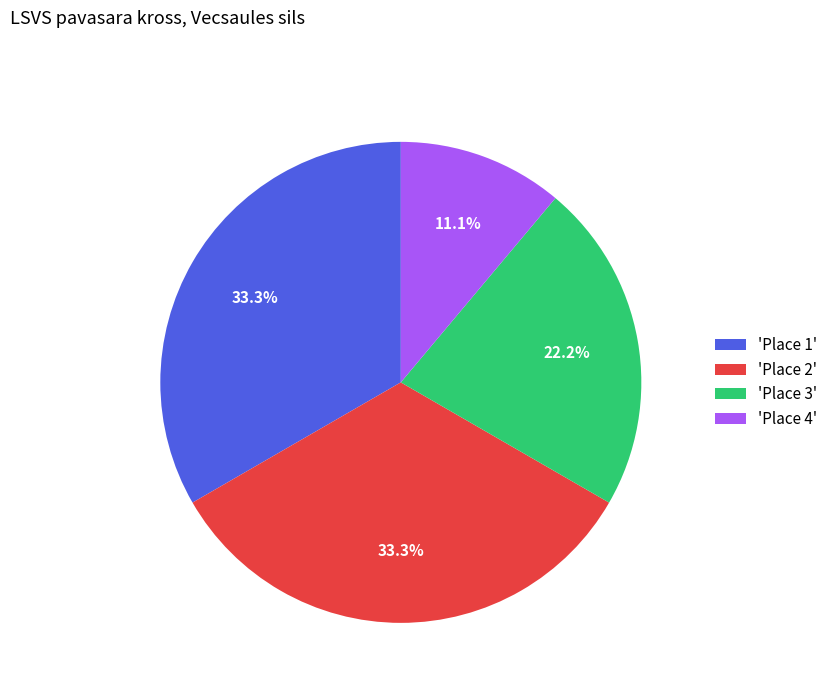

Combined, do 'Place 2' and 'Place 1' account for over 50%?

Yes